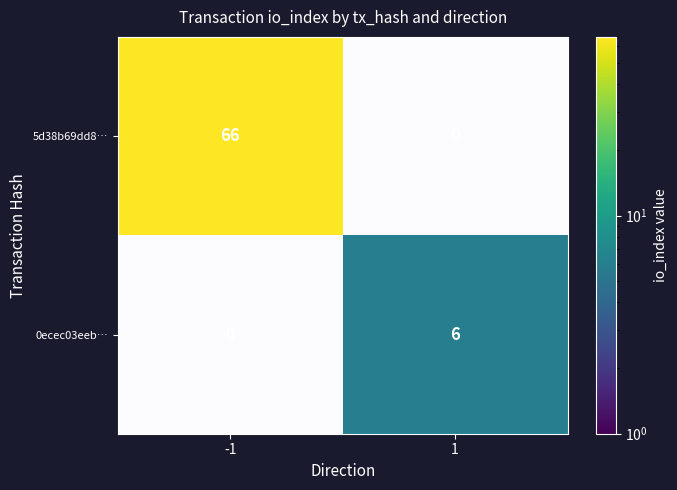

How many categories are shown in the chart?

2